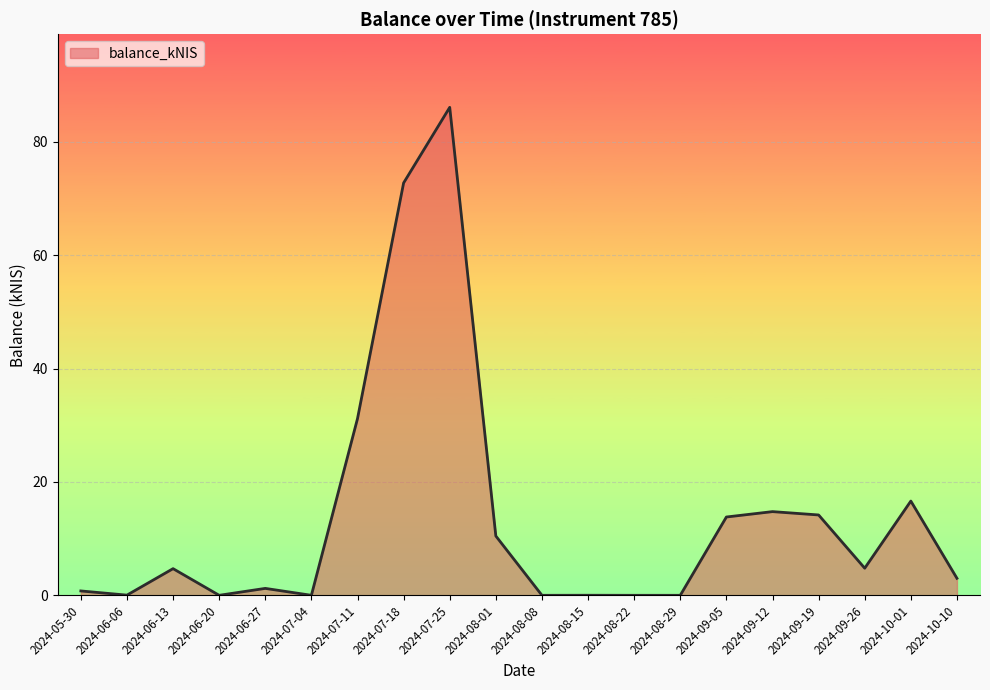

What is the change in value from 2024-07-11 to 2024-07-25?

+54.9